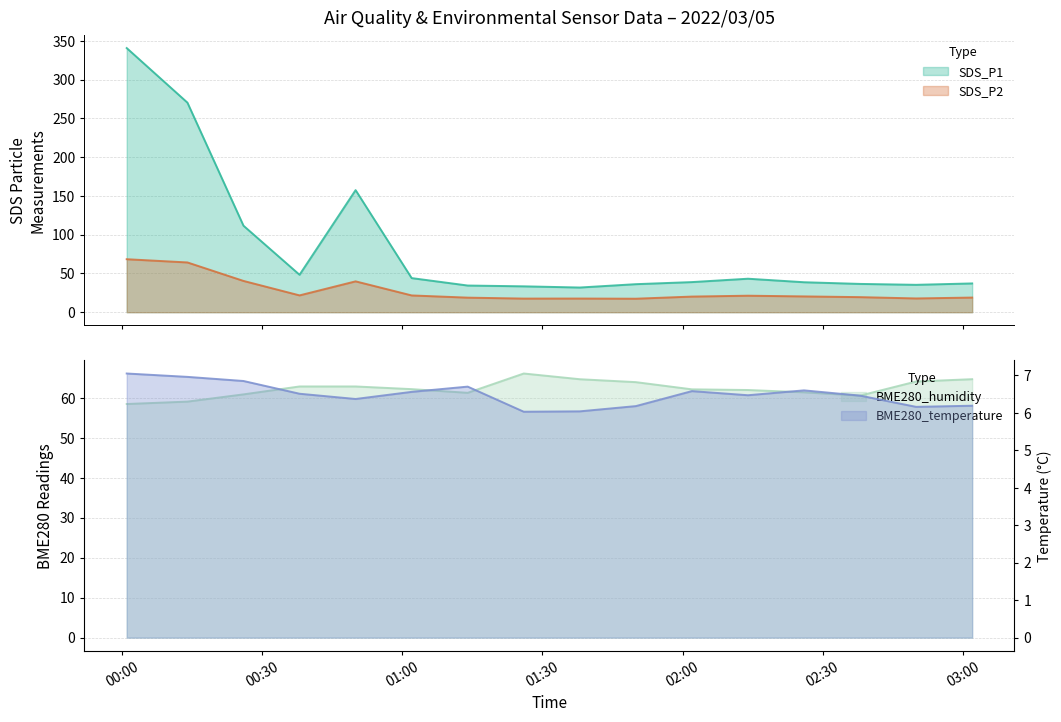

Reading left to right, list all the values displayed in this chart.

SDS_P1: 2022/03/05 00:01=340.6	2022/03/05 00:14=270.2	2022/03/05 00:26=111.5	2022/03/05 00:38=48.3	2022/03/05 00:50=157.4	2022/03/05 01:02=44.0	2022/03/05 01:14=34.4	2022/03/05 01:26=33.4	2022/03/05 01:38=31.9	2022/03/05 01:50=36.2	2022/03/05 02:02=38.9	2022/03/05 02:14=43.2	2022/03/05 02:26=38.7	2022/03/05 02:38=36.5	2022/03/05 02:50=35.3	2022/03/05 03:02=37.1
SDS_P2: 2022/03/05 00:01=68.3	2022/03/05 00:14=64.2	2022/03/05 00:26=40.4	2022/03/05 00:38=21.7	2022/03/05 00:50=39.8	2022/03/05 01:02=21.6	2022/03/05 01:14=18.8	2022/03/05 01:26=17.6	2022/03/05 01:38=17.6	2022/03/05 01:50=17.4	2022/03/05 02:02=20.2	2022/03/05 02:14=21.3	2022/03/05 02:26=20.4	2022/03/05 02:38=19.4	2022/03/05 02:50=17.8	2022/03/05 03:02=18.9
BME280_temperature: 2022/03/05 00:01=7.0	2022/03/05 00:14=7.0	2022/03/05 00:26=6.8	2022/03/05 00:38=6.5	2022/03/05 00:50=6.4	2022/03/05 01:02=6.6	2022/03/05 01:14=6.7	2022/03/05 01:26=6.0	2022/03/05 01:38=6.0	2022/03/05 01:50=6.2	2022/03/05 02:02=6.6	2022/03/05 02:14=6.5	2022/03/05 02:26=6.6	2022/03/05 02:38=6.5	2022/03/05 02:50=6.2	2022/03/05 03:02=6.2
BME280_humidity: 2022/03/05 00:01=58.5	2022/03/05 00:14=59.0	2022/03/05 00:26=60.9	2022/03/05 00:38=62.8	2022/03/05 00:50=62.8	2022/03/05 01:02=62.2	2022/03/05 01:14=61.2	2022/03/05 01:26=66.1	2022/03/05 01:38=64.7	2022/03/05 01:50=63.9	2022/03/05 02:02=62.1	2022/03/05 02:14=62.0	2022/03/05 02:26=61.4	2022/03/05 02:38=60.5	2022/03/05 02:50=64.1	2022/03/05 03:02=64.7